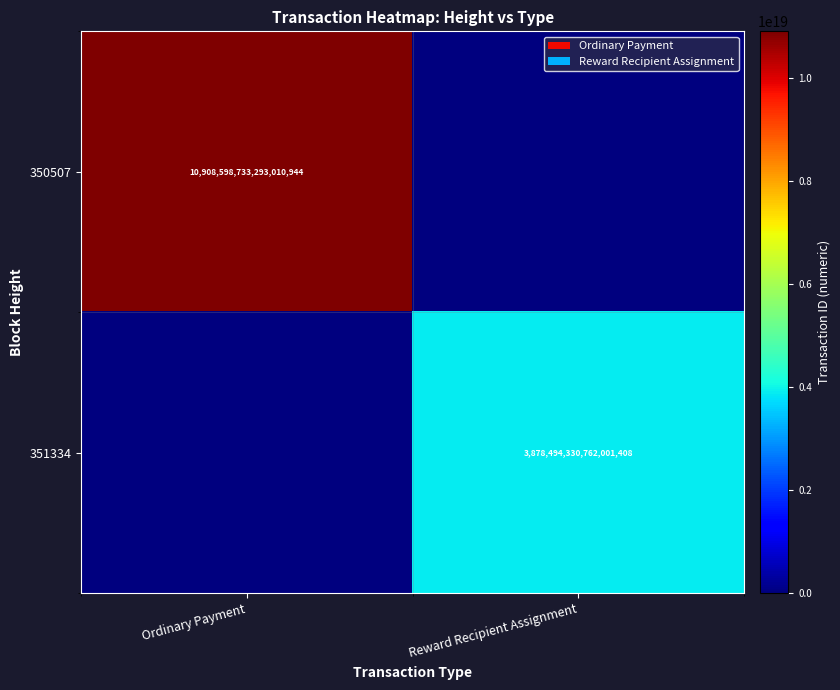

True or false: 351334 has a value of 3878494330762001408 at Reward Recipient Assignment.

True